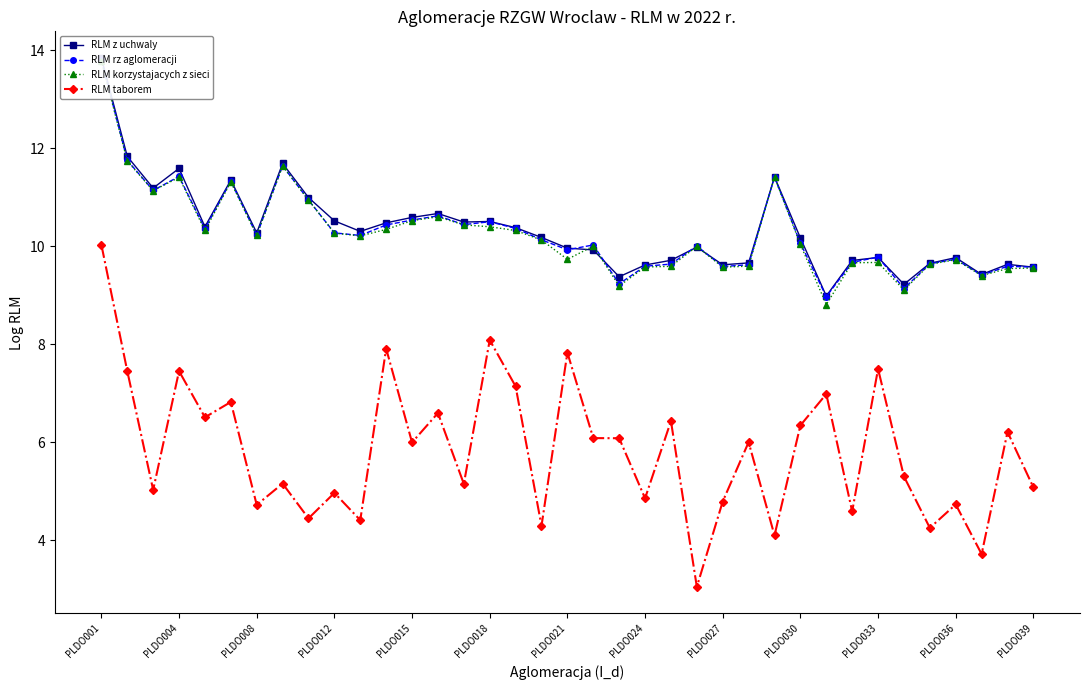

Reading left to right, extract all data points from this chart.

RLM z uchwaly: 13.9	11.8	11.2	11.6	10.4	11.4	10.3	11.7	11.0	10.5	10.3	10.5	10.6	10.7	10.5	10.5	10.4	10.2	10.0	9.9	9.4	9.6	9.7	10.0	9.6	9.7	11.4	10.2	9.0	9.7	9.8	9.2	9.7	9.8	9.4	9.6	9.6
RLM rz aglomeracji: 13.8	11.8	11.1	11.4	10.4	11.3	10.2	11.6	10.9	10.3	10.2	10.4	10.5	10.6	10.4	10.5	10.4	10.1	9.9	10.0	9.2	9.6	9.6	10.0	9.6	9.6	11.4	10.1	9.0	9.7	9.8	9.1	9.6	9.7	9.4	9.6	9.6
RLM korzystajacych z sieci: 13.8	11.7	11.1	11.4	10.3	11.3	10.2	11.6	10.9	10.3	10.2	10.3	10.5	10.6	10.4	10.4	10.3	10.1	9.7	10.0	9.2	9.6	9.6	10.0	9.6	9.6	11.4	10.0	8.8	9.7	9.7	9.1	9.6	9.7	9.4	9.5	9.6
RLM taborem: 10.0	7.5	5.0	7.5	6.5	6.8	4.7	5.2	4.4	5.0	4.4	7.9	6.0	6.6	5.1	8.1	7.1	4.3	7.8	6.1	6.1	4.9	6.4	3.0	4.8	6.0	4.1	6.3	7.0	4.6	7.5	5.3	4.2	4.7	3.7	6.2	5.1